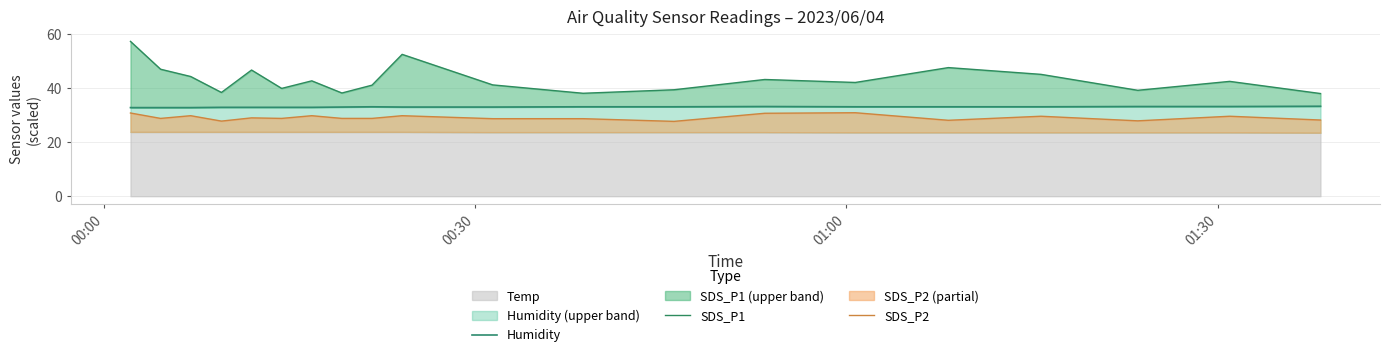

Which series has the widest spread of values?

SDS_P1